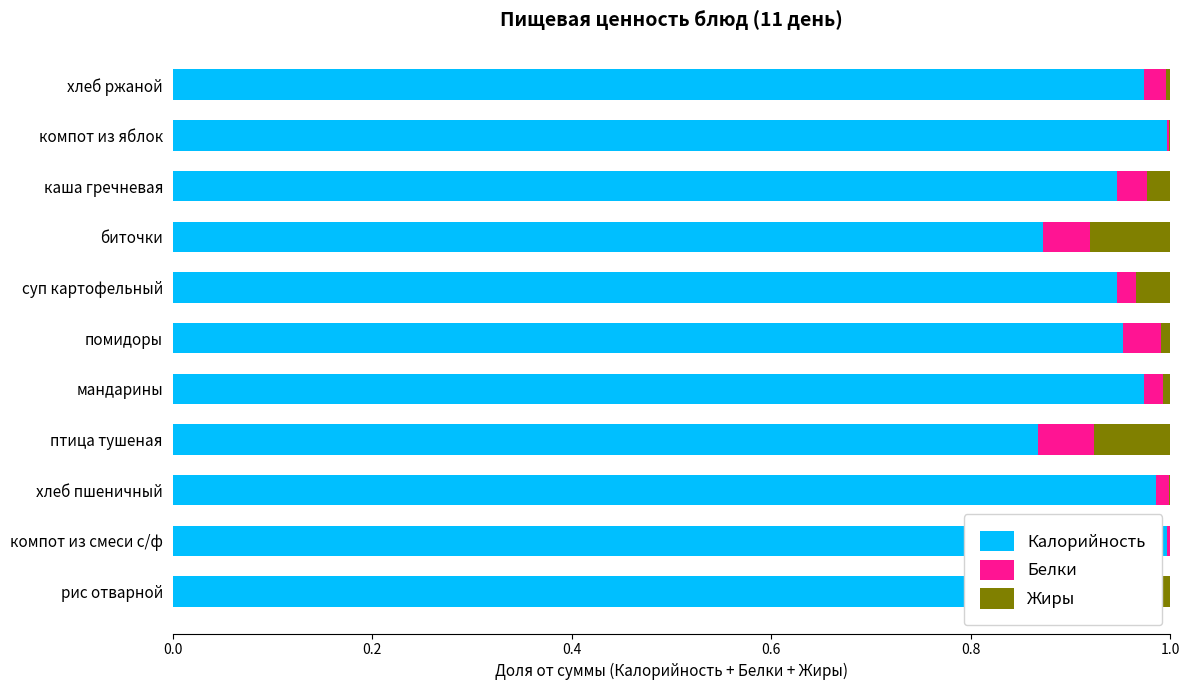

True or false: Калорийность has a value of 0.6 at мандарины.

False